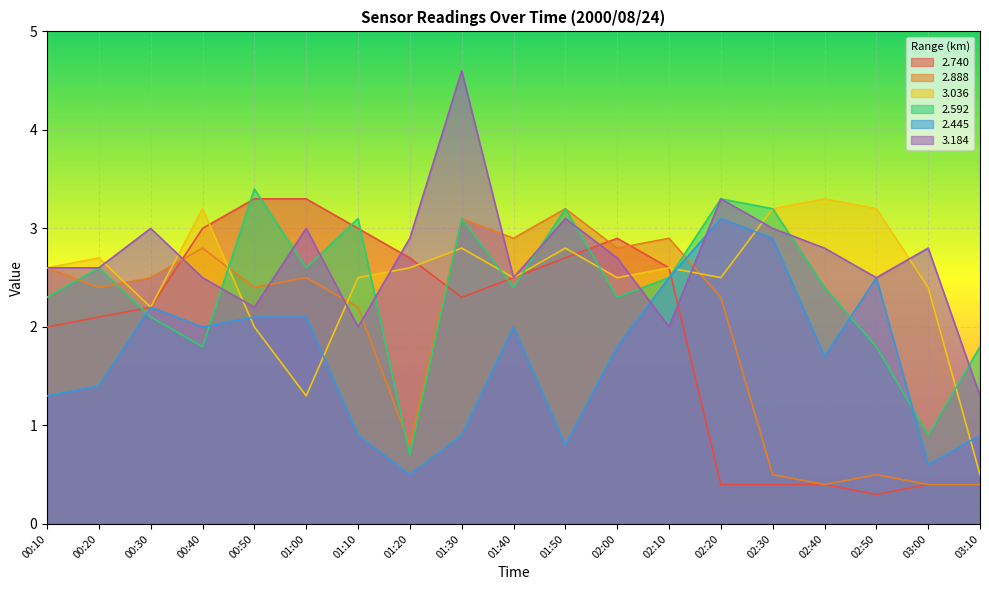

Which label corresponds to the largest value in the chart?

01:30